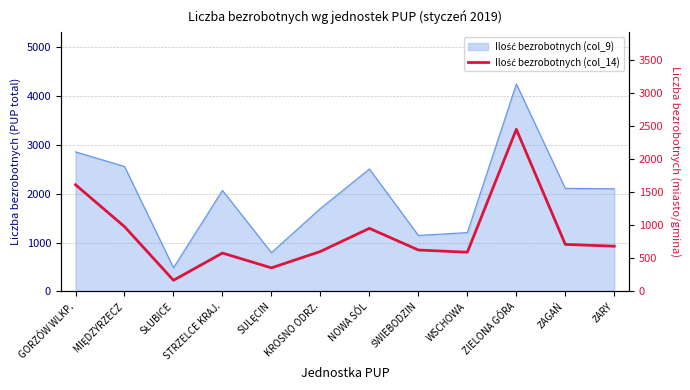

Reading left to right, what are all the values shown in this chart?

GORZÓW WLKP.=1615	MIĘDZYRZECZ=981	SŁUBICE=169	STRZELCE KRAJ.=581	SULĘCIN=357	KROSNO ODRZ.=605	NOWA SÓL=955	ŚWIEBODZIN=627	WSCHOWA=594	ZIELONA GÓRA=2454	ŻAGAŃ=712	ŻARY=685